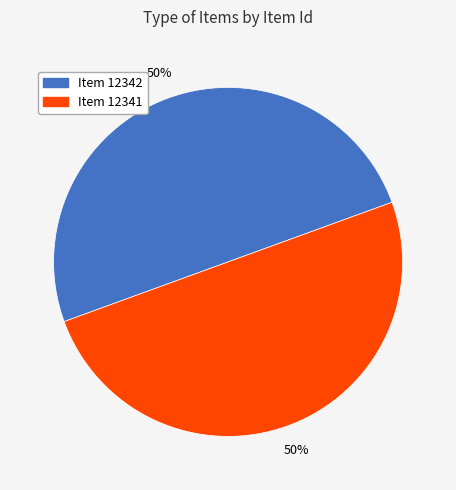

To the nearest percent, what is the average slice percentage?

50%